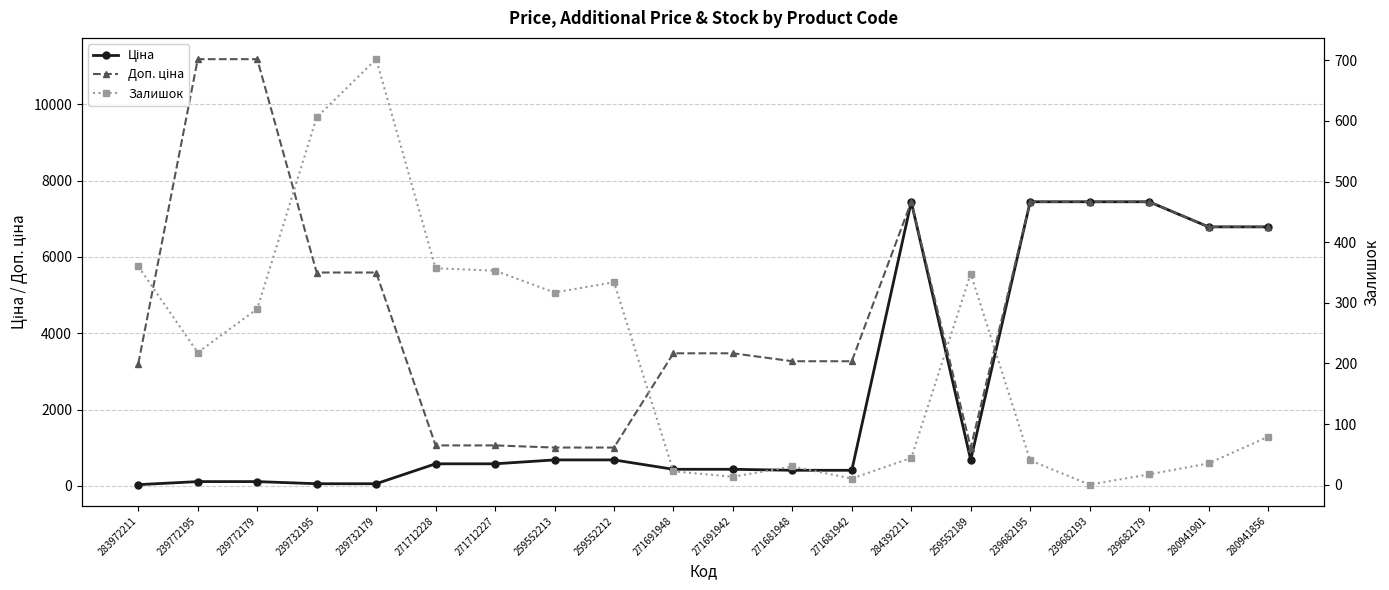

Between which two adjacent categories do Ціна and Залишок first intersect?

239732179 and 271712228